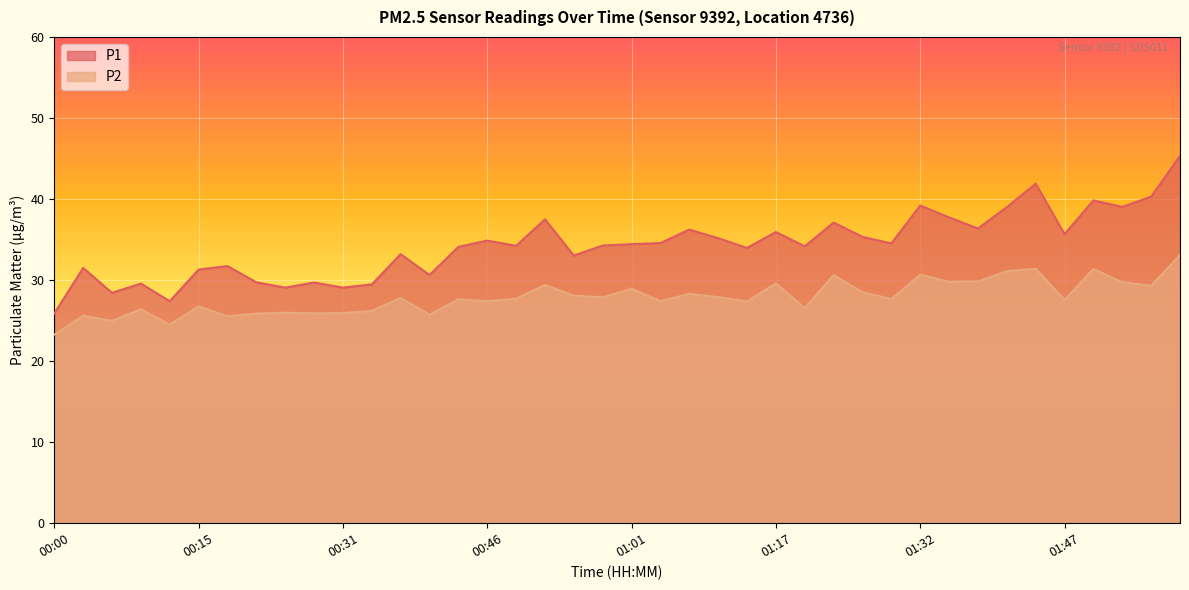

True or false: P1 has more than 1 points higher than both neighbors.

True